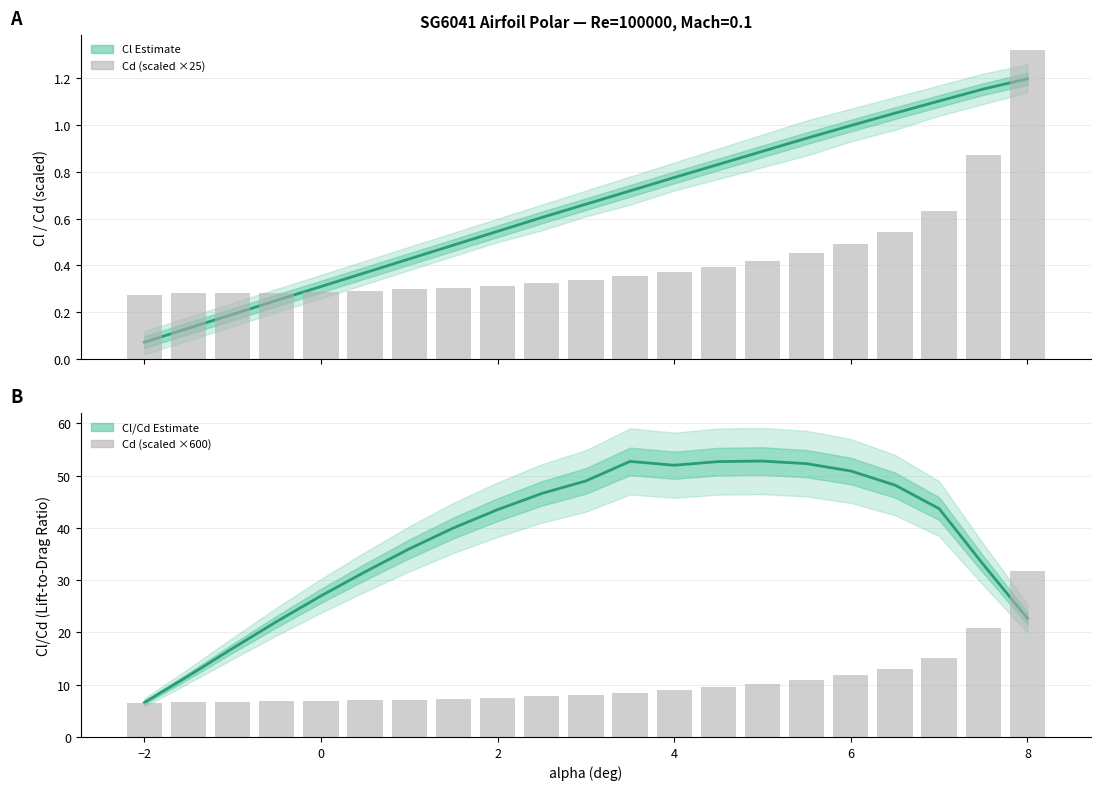

Rank the series at 16 from highest to lowest value.

Cl/Cd Estimate, Cd (scaled ×600), Cl Estimate, Cd (scaled ×25)